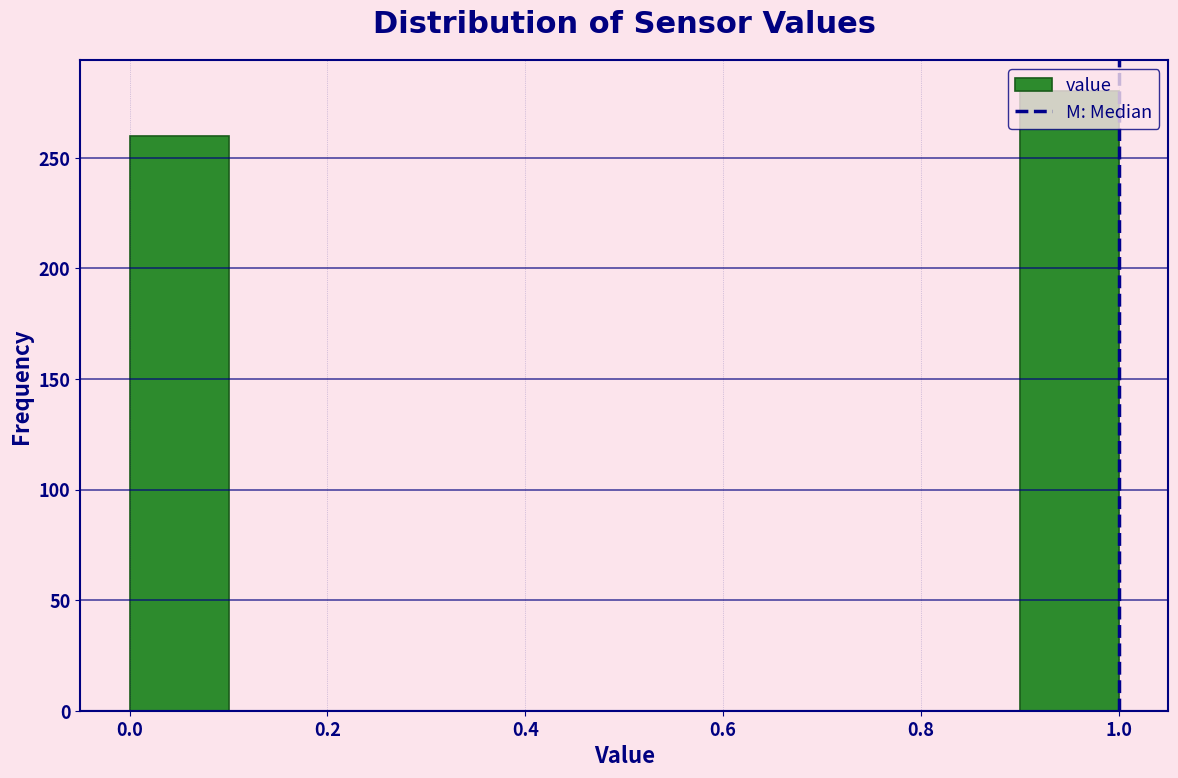

Reading left to right, list every bar in this chart as the range it spans on the x-axis followed by its height. The values are not printed on the chart, so give them approximately, as read against the axis.

0.0 to 0.1: 260
0.1 to 0.2: 0
0.2 to 0.3: 0
0.3 to 0.4: 0
0.4 to 0.5: 0
0.5 to 0.6: 0
0.6 to 0.7: 0
0.7 to 0.8: 0
0.8 to 0.9: 0
0.9 to 1.0: 280